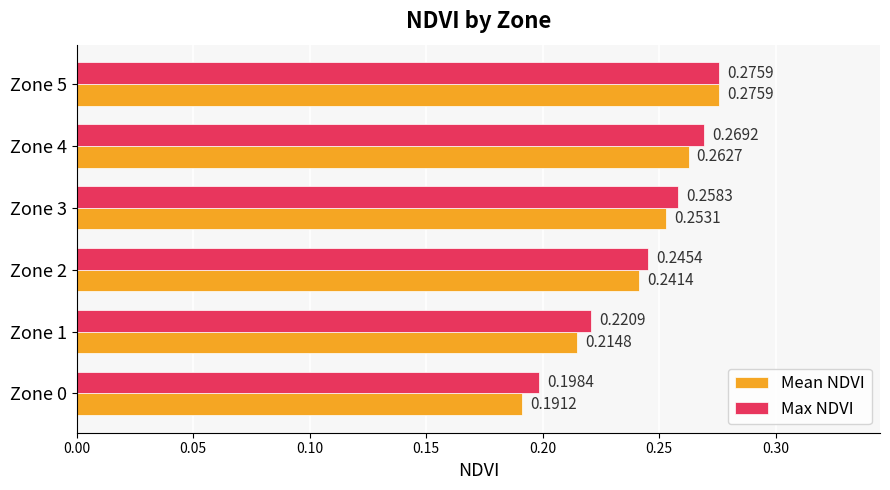

Rank the series at Zone 2 from lowest to highest value.

Mean NDVI, Max NDVI